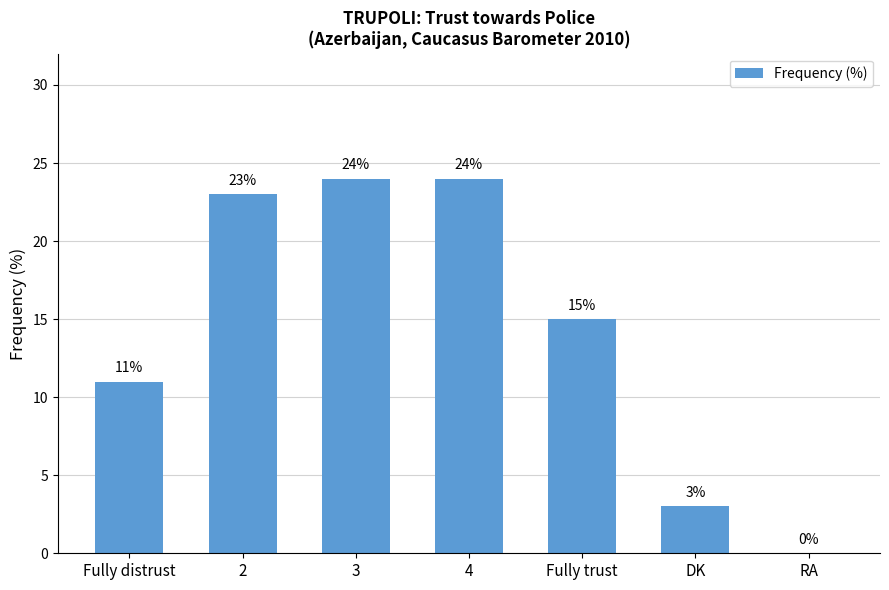

Which has a higher value, 3 or DK?

3